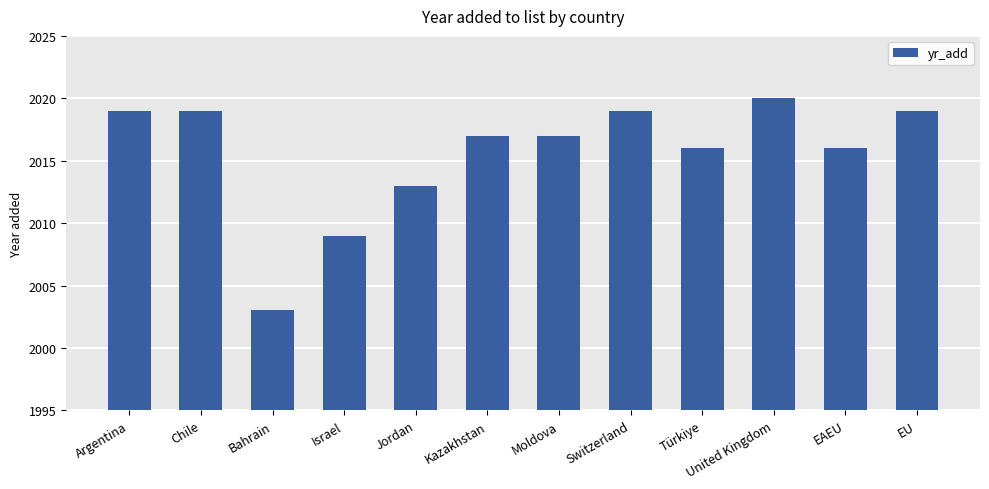

Are the bars grouped side by side (vs. stacked)?

No